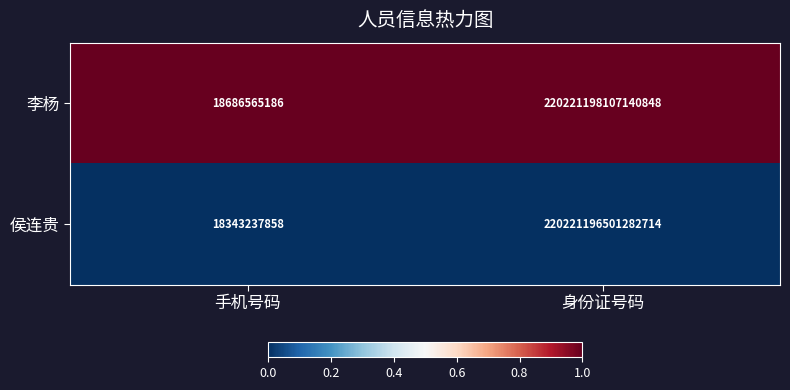

Which category has the highest value in the 侯连贵 series?

身份证号码